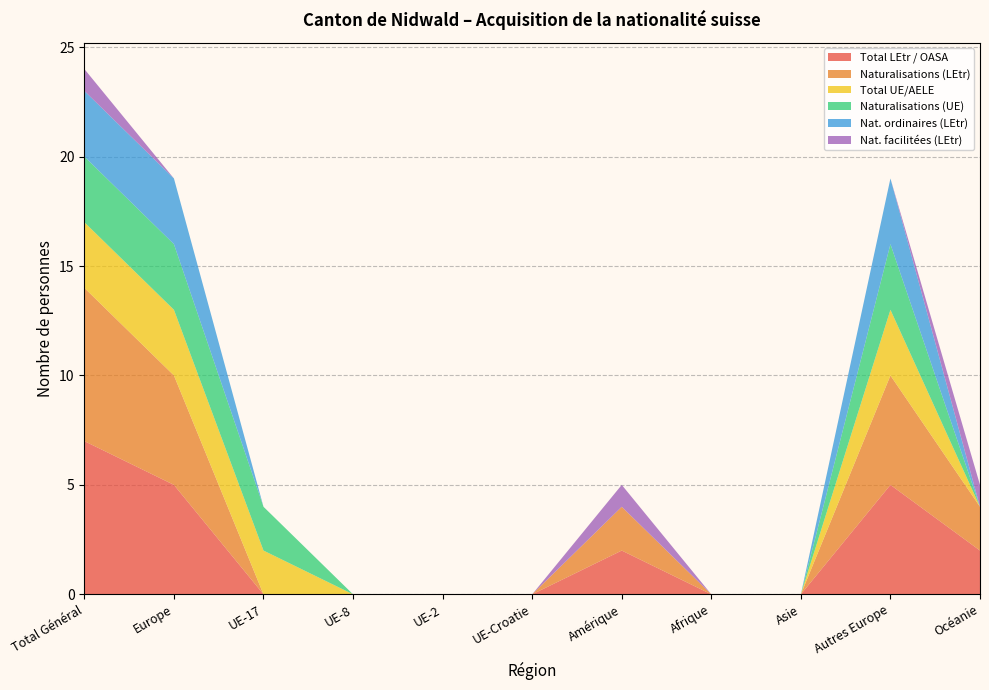

Reading right to left, list all the values displayed in this chart.

Total LEtr / OASA: Océanie=2	Autres Europe=5	Asie=0	Afrique=0	Amérique=2	UE-Croatie=0	UE-2=0	UE-8=0	UE-17=0	Europe=5	Total Général=7
Naturalisations (LEtr): Océanie=2	Autres Europe=5	Asie=0	Afrique=0	Amérique=2	UE-Croatie=0	UE-2=0	UE-8=0	UE-17=0	Europe=5	Total Général=7
Total UE/AELE: Océanie=0	Autres Europe=3	Asie=0	Afrique=0	Amérique=0	UE-Croatie=0	UE-2=0	UE-8=0	UE-17=2	Europe=3	Total Général=3
Naturalisations (UE): Océanie=0	Autres Europe=3	Asie=0	Afrique=0	Amérique=0	UE-Croatie=0	UE-2=0	UE-8=0	UE-17=2	Europe=3	Total Général=3
Nat. ordinaires (LEtr): Océanie=0	Autres Europe=3	Asie=0	Afrique=0	Amérique=0	UE-Croatie=0	UE-2=0	UE-8=0	UE-17=0	Europe=3	Total Général=3
Nat. facilitées (LEtr): Océanie=1	Autres Europe=0	Asie=0	Afrique=0	Amérique=1	UE-Croatie=0	UE-2=0	UE-8=0	UE-17=0	Europe=0	Total Général=1